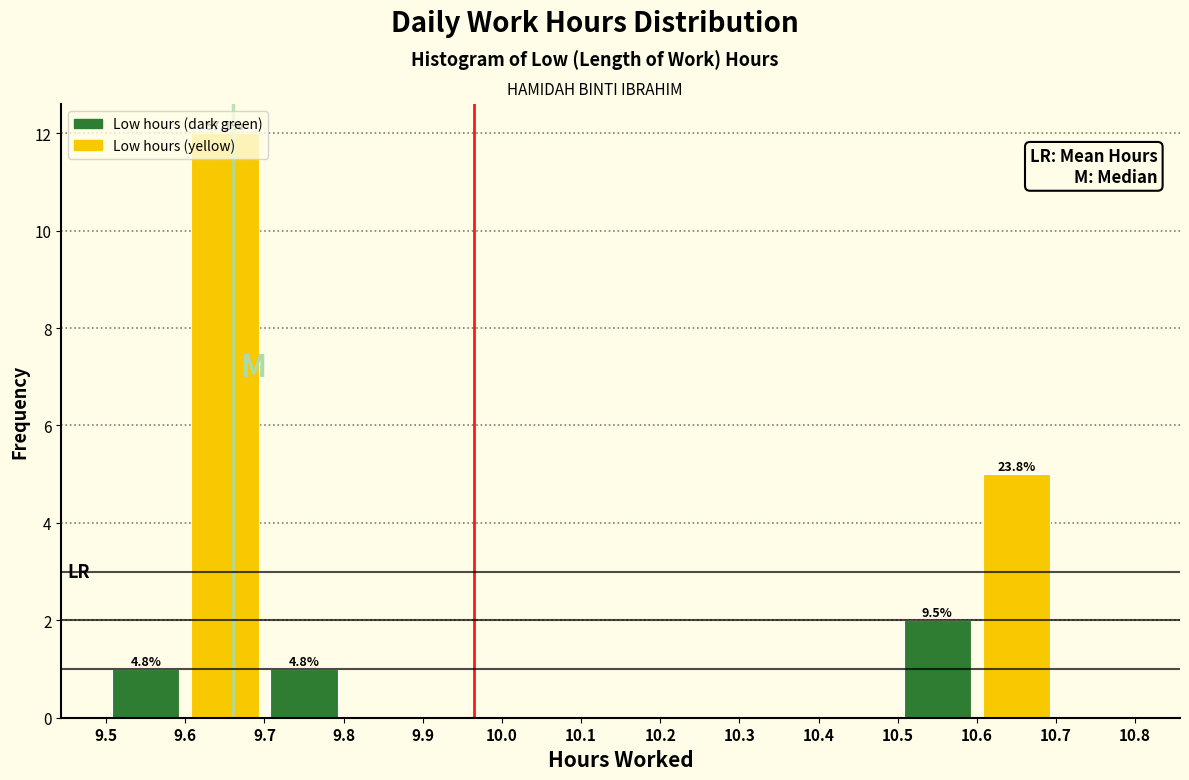

Which range on the x-axis has the tallest bar?

9.6 to 9.7